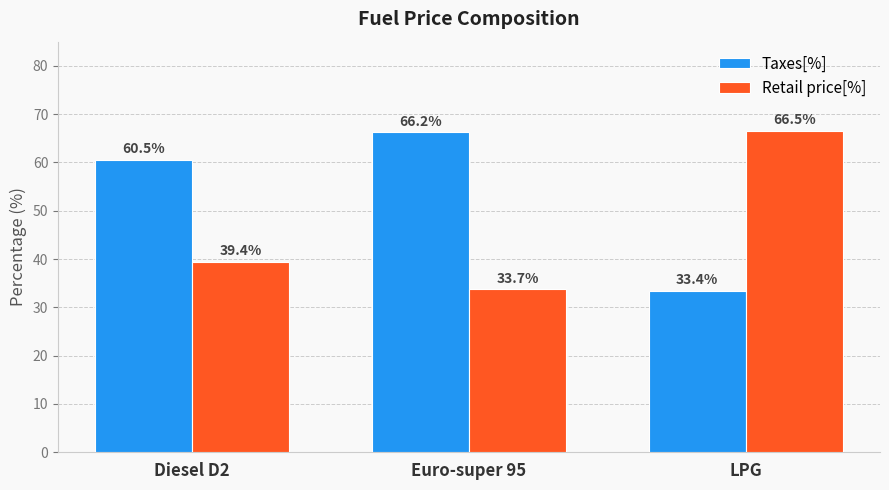

How many values in the Retail price[%] series are below 39?

1